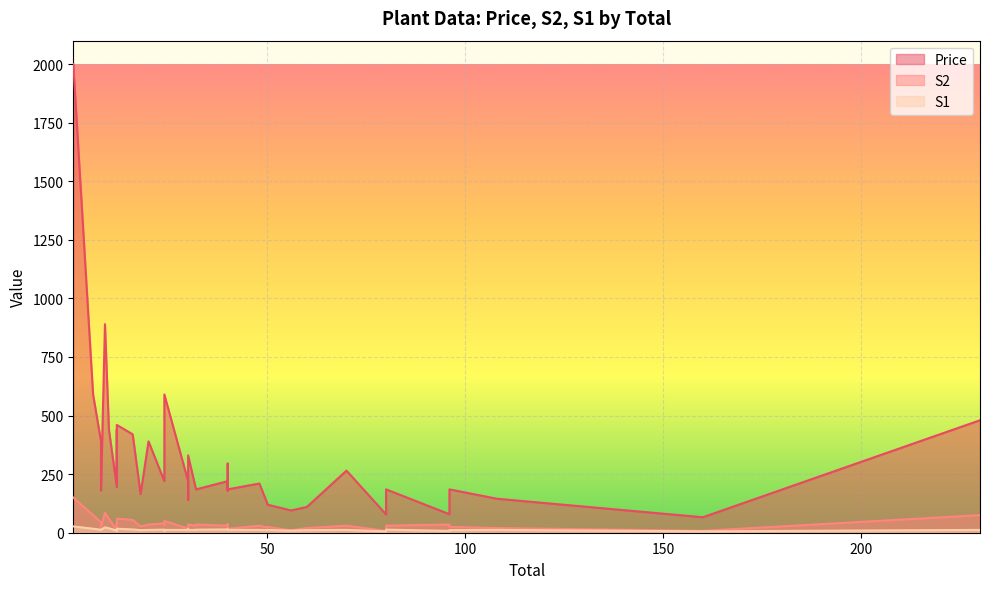

Which series changed the most between 30 and 20?

Price